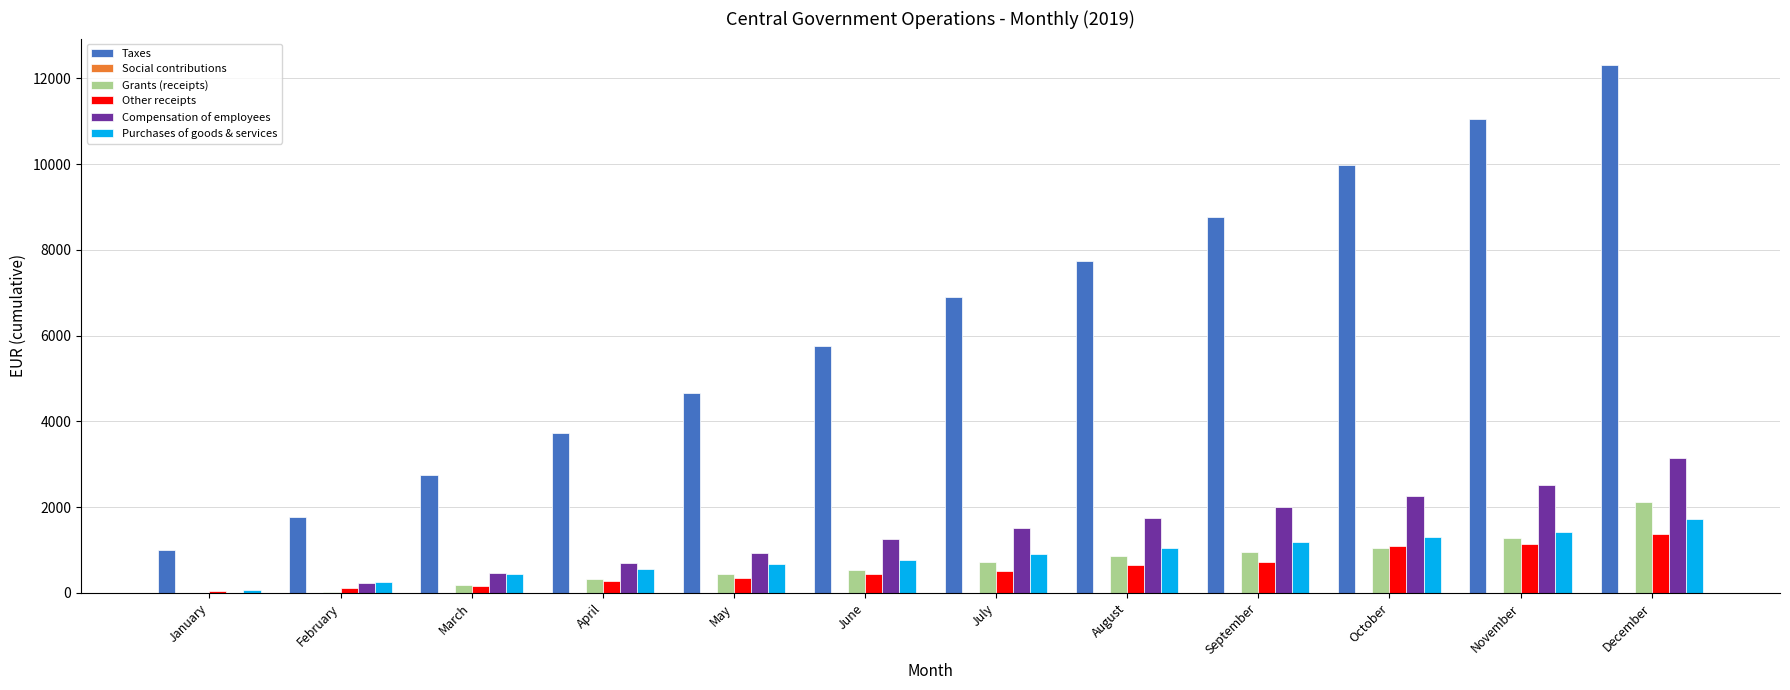

What is the highest value of the Other receipts series?

1371.6